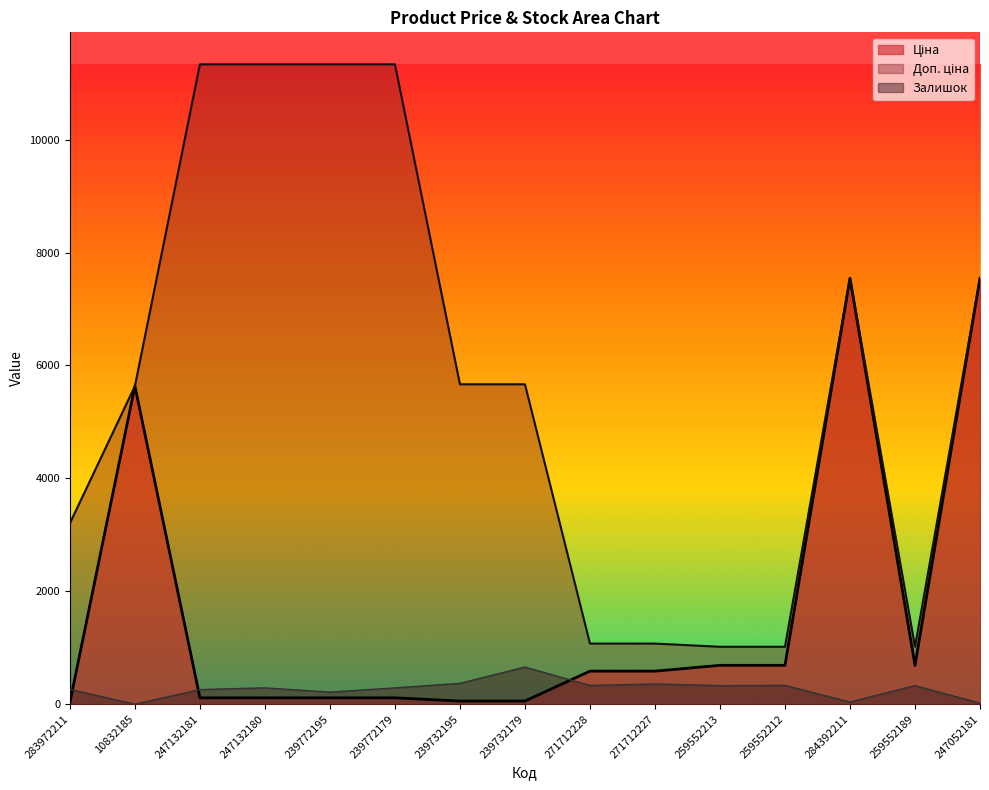

What is the total value across all series at 239732195?

6093.7